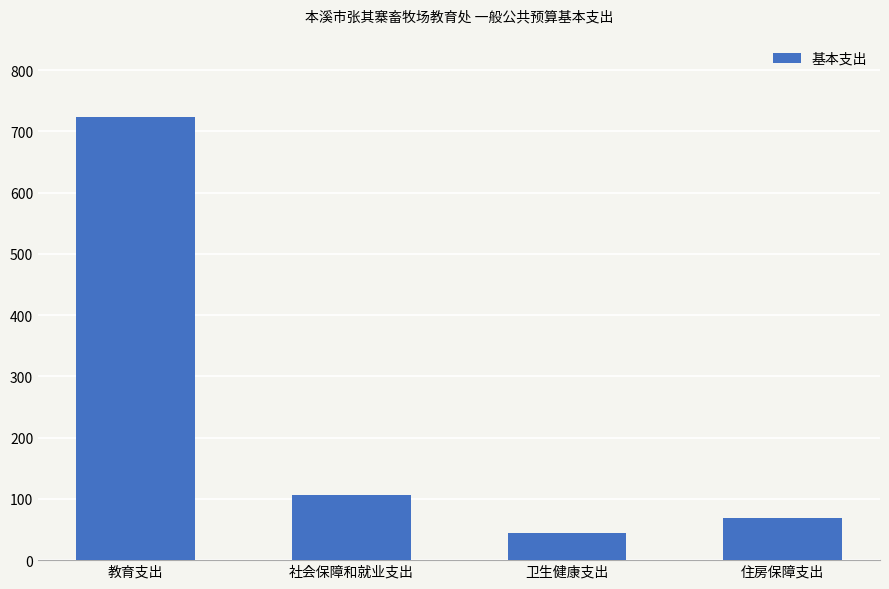

Approximately how many times larger is the value at 社会保障和就业支出 compared to 住房保障支出?

1.6